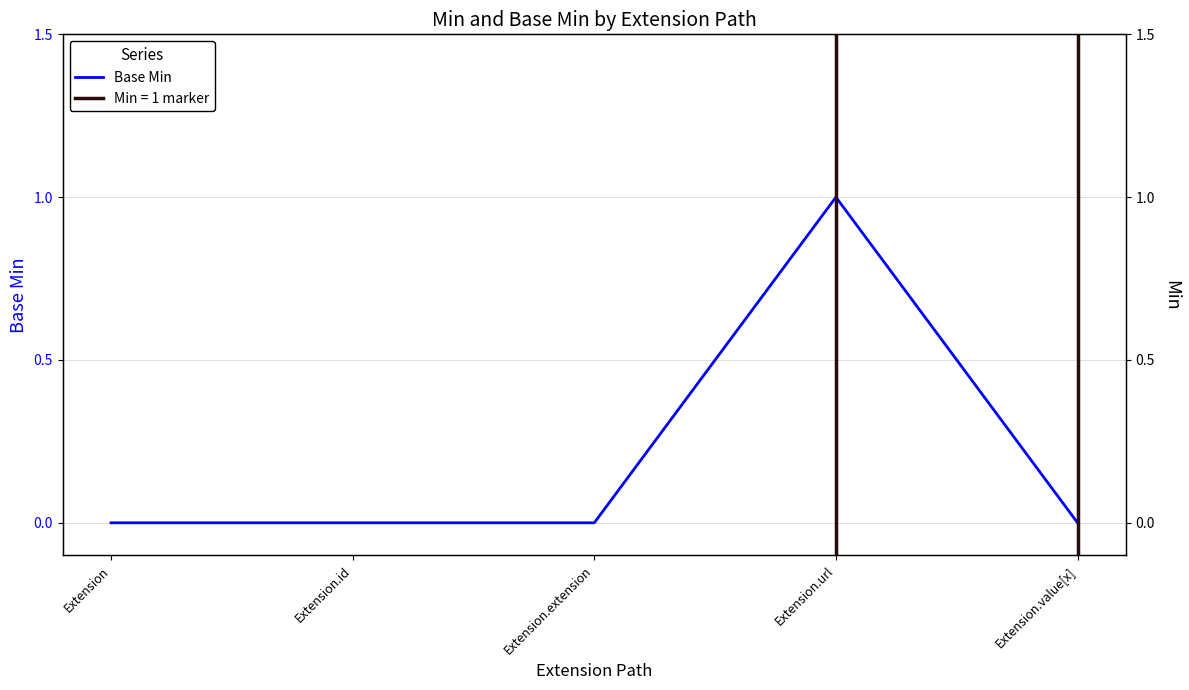

Which label corresponds to the smallest value in the chart?

Extension